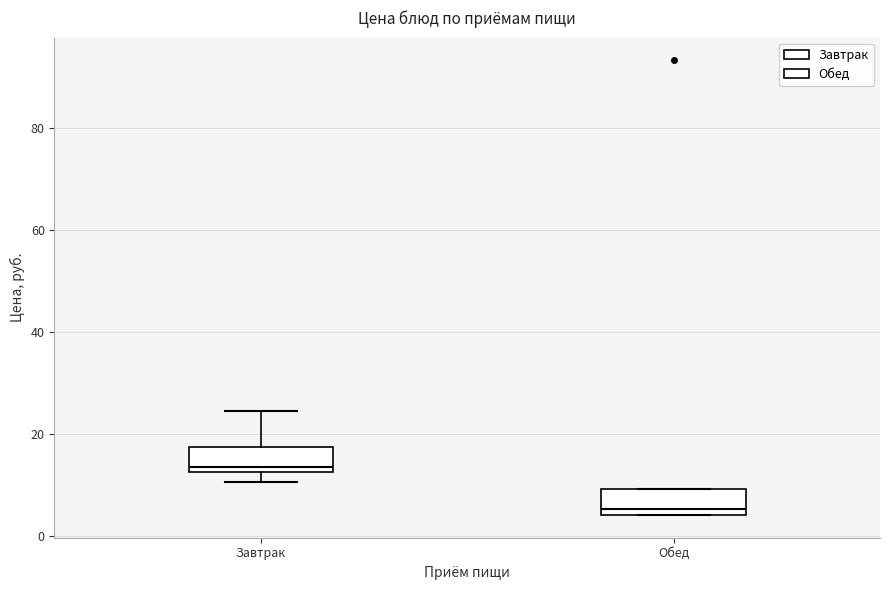

Where does the median line of the box for Обед sit on the y-axis? The values are not printed on the chart, so give them approximately, as read against the axis.

6